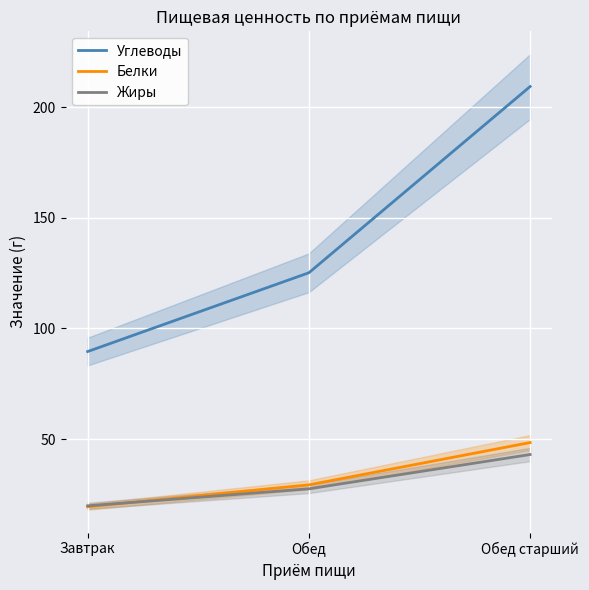

Is it true that Жиры equals 65.3 at Обед старший?

False